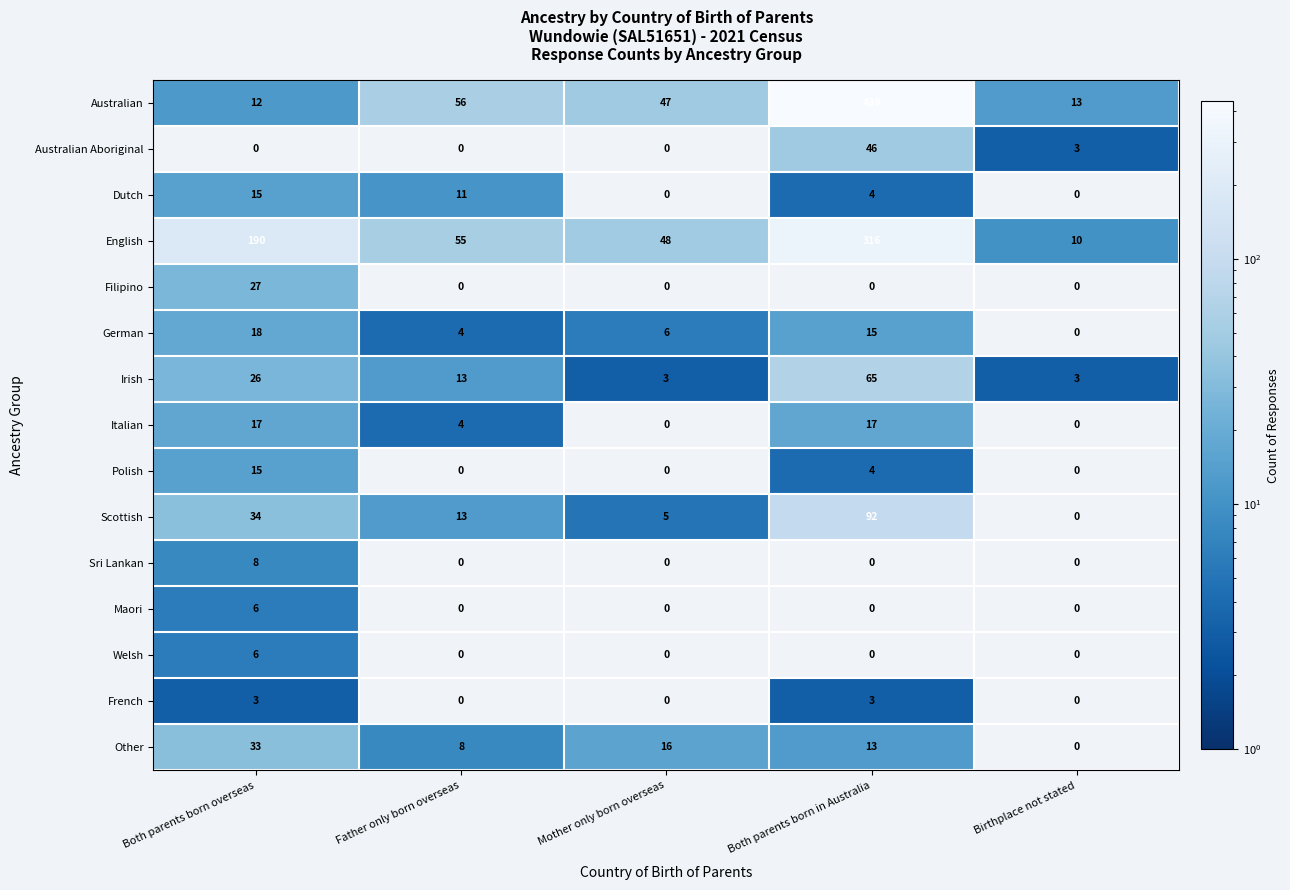

How many categories are shown in the chart?

5